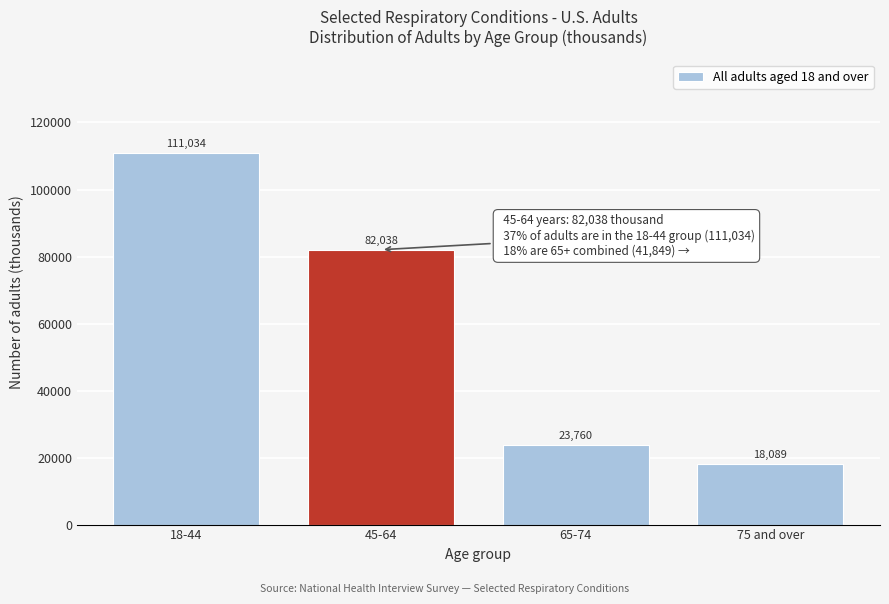

Reading left to right, what are all the values shown in this chart?

18-44=111034	45-64=82038	65-74=23760	75 and over=18089